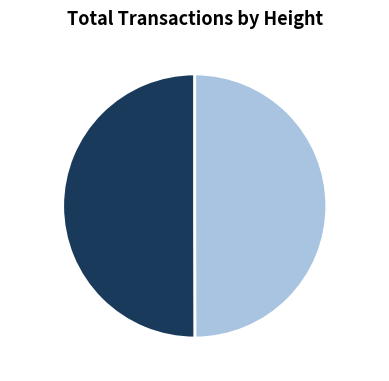

Count the number of slices in the pie.

2